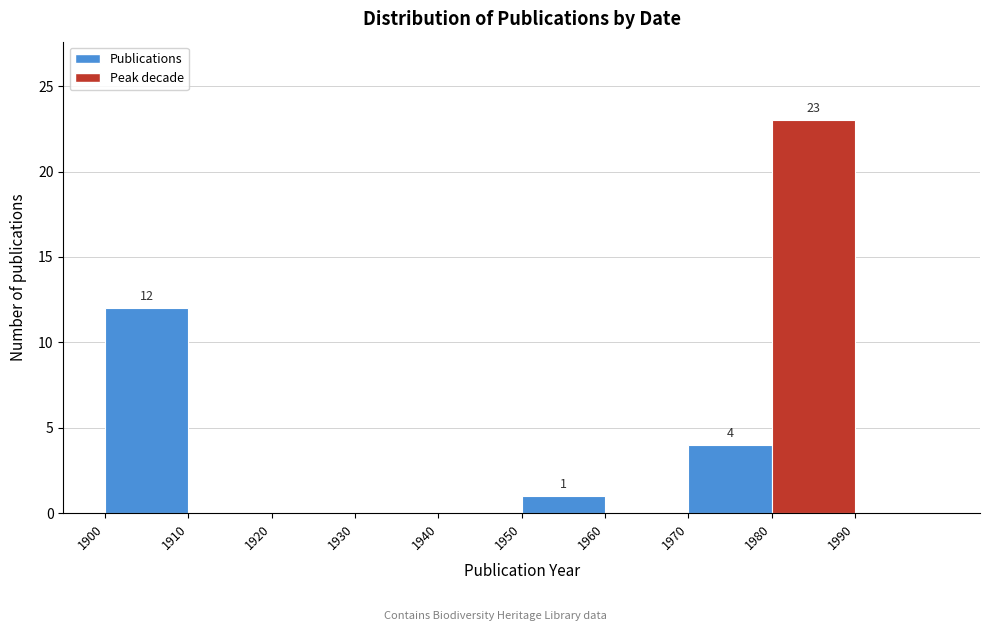

Which range on the x-axis has the tallest bar?

1980 to 1990